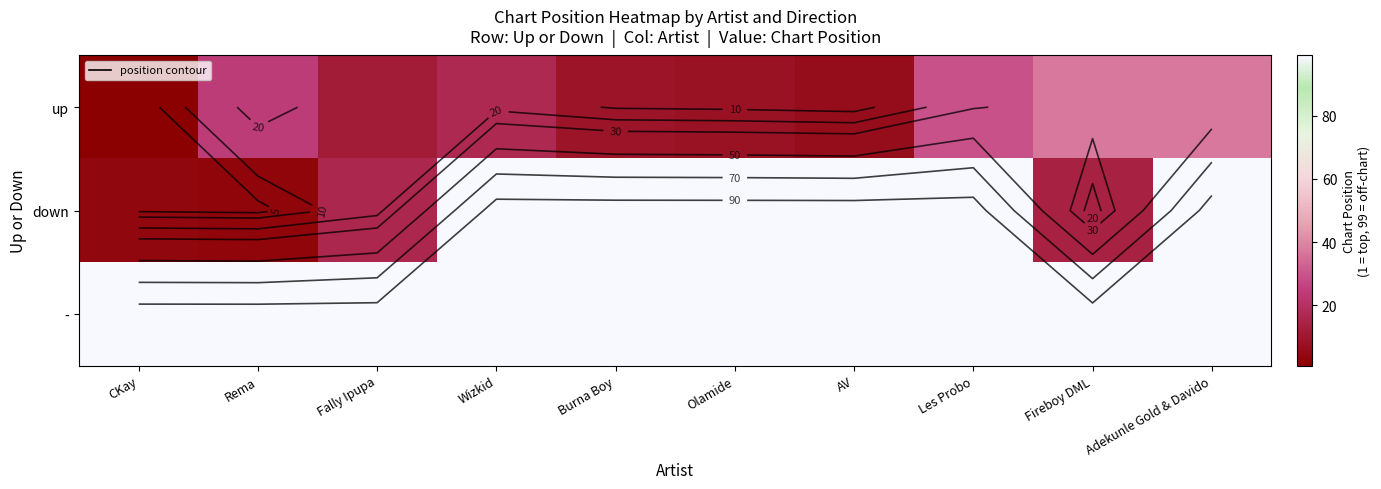

At Olamide, list the series in order from smallest to largest.

up, down, -